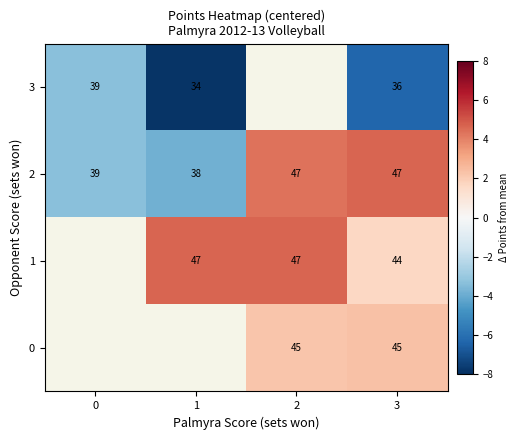

What is the minimum value shown in the chart?

-7.8